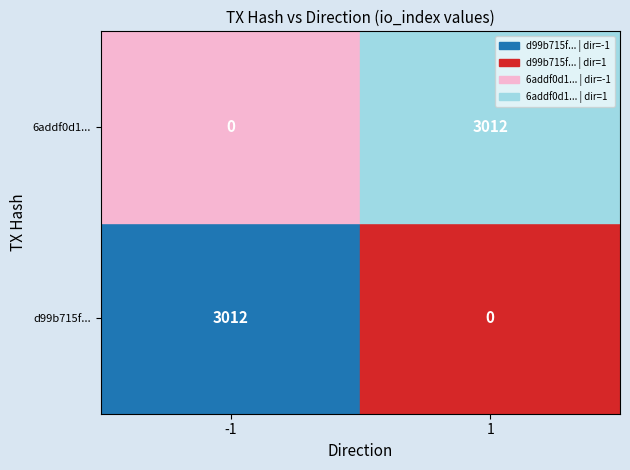

Rank the categories by d99b715fd3875262e741c0856f8a549308cc2f3 value from lowest to highest.

1, -1